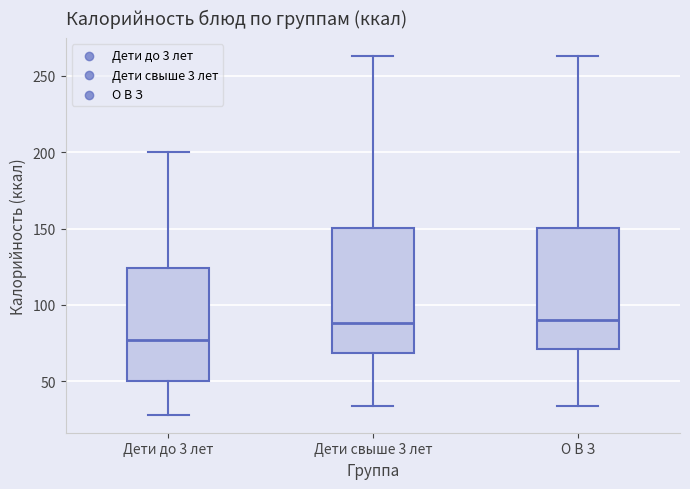

Which box has the lowest median line?

Дети до 3 лет